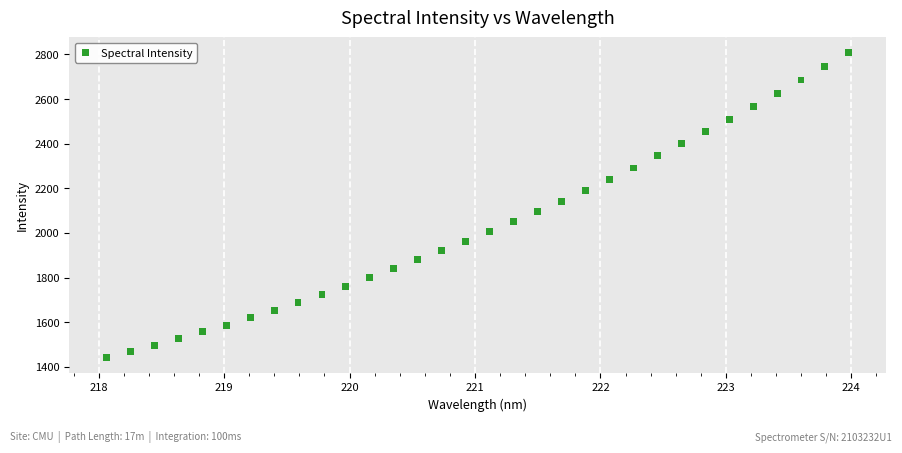

What is the range of Y values (max minus min)?

1366.7